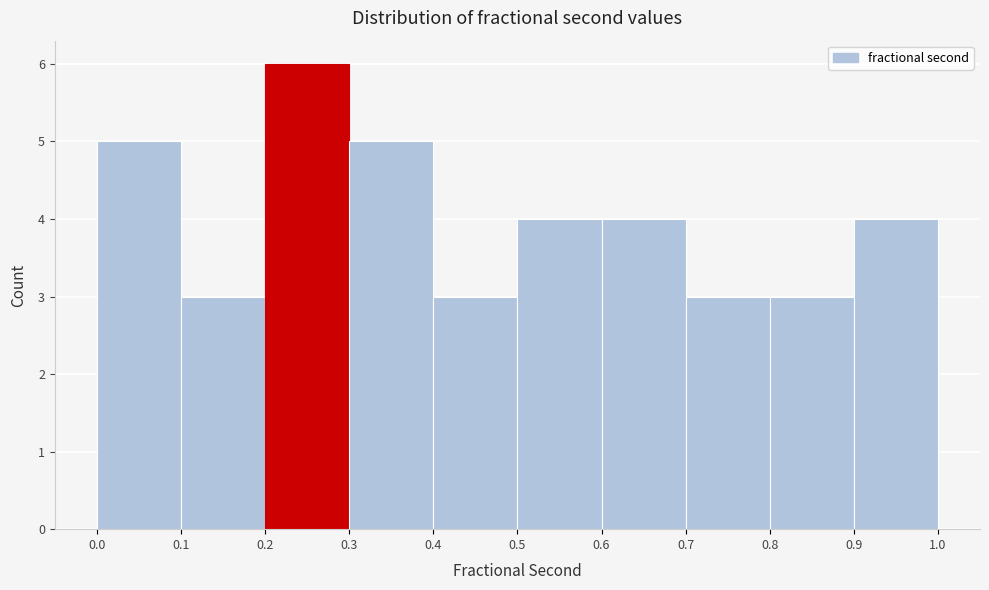

How tall is the bar that spans 0.9 to 1.0 on the x-axis? The values are not printed on the chart, so give them approximately, as read against the axis.

4